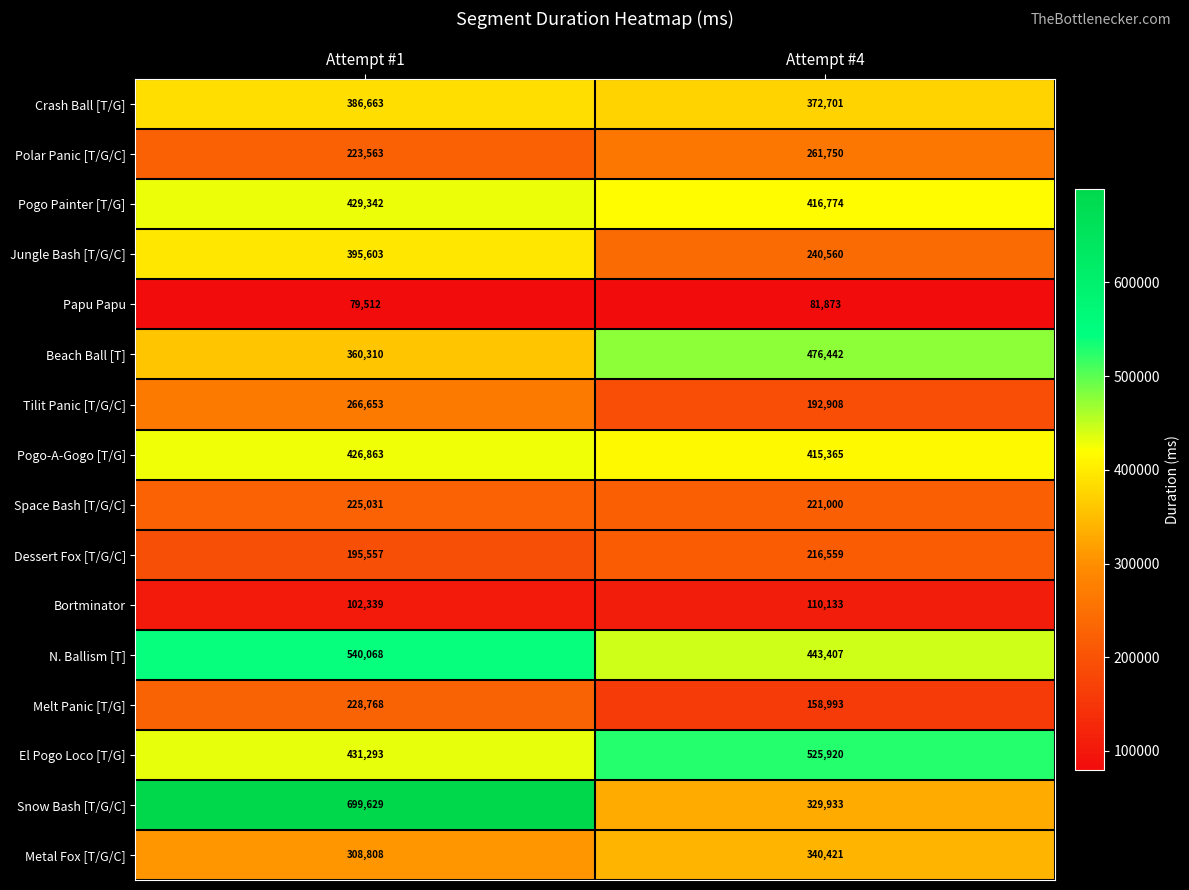

Which series has the largest range (max minus min)?

Snow Bash [T/G/C]